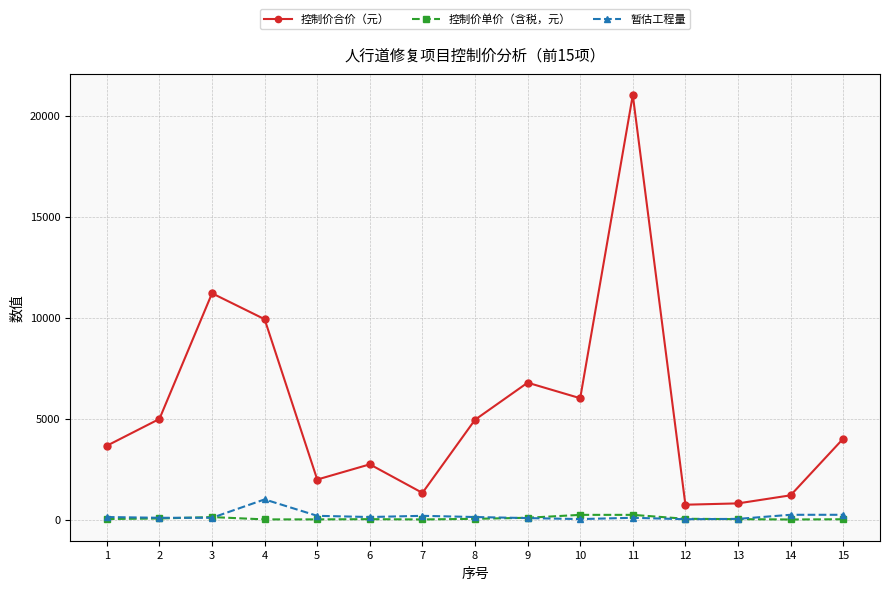

What is the minimum value for 控制价合价（元）?

736.8